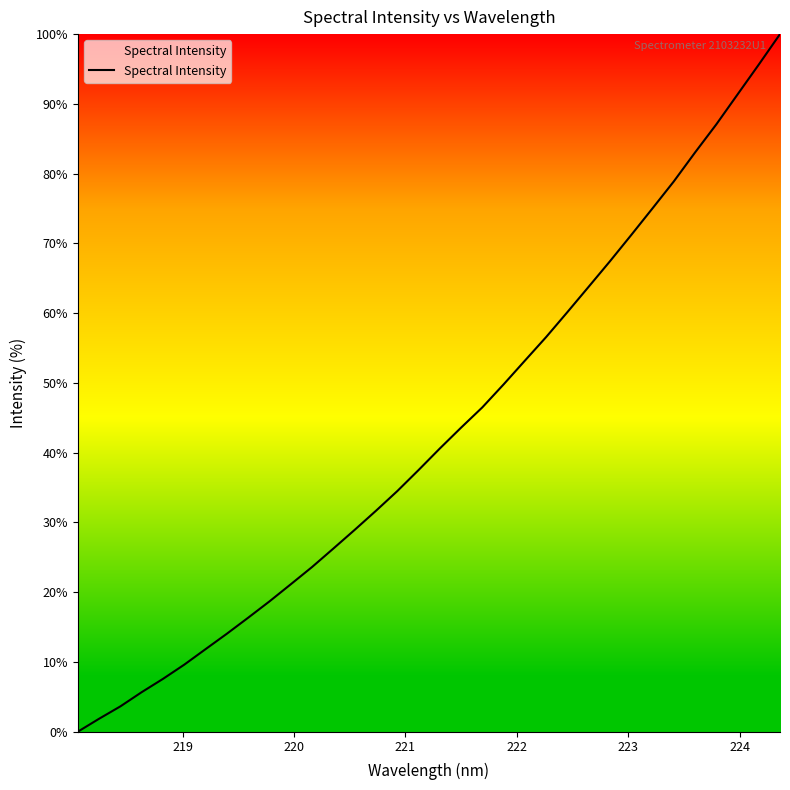

What is the difference between the maximum and minimum values?

100.0